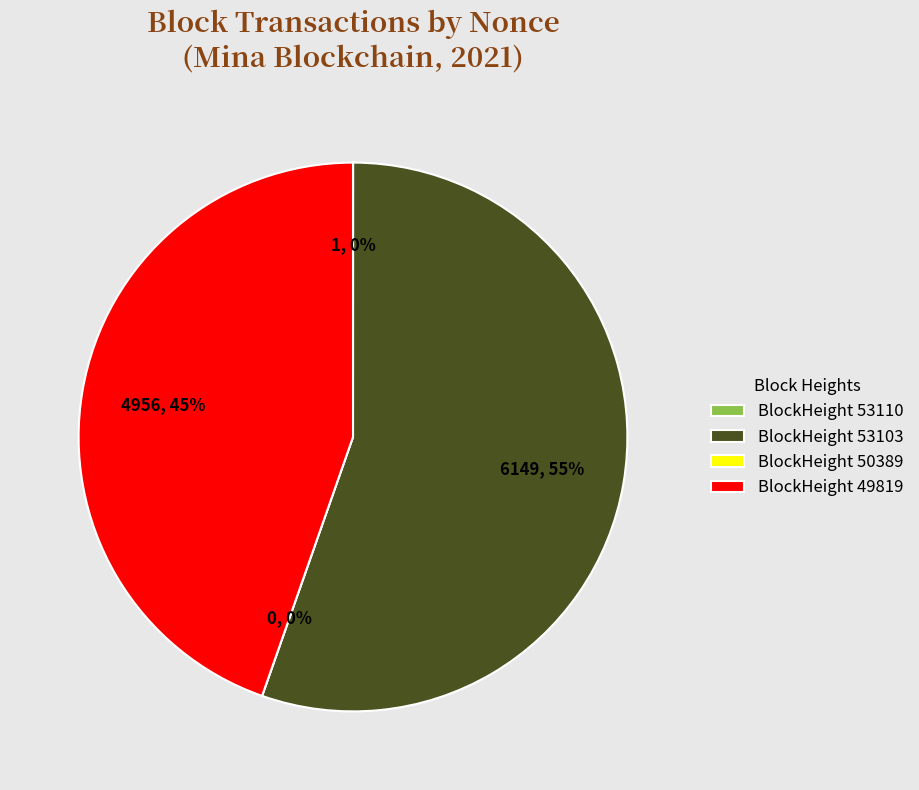

Count the number of slices in the pie.

4